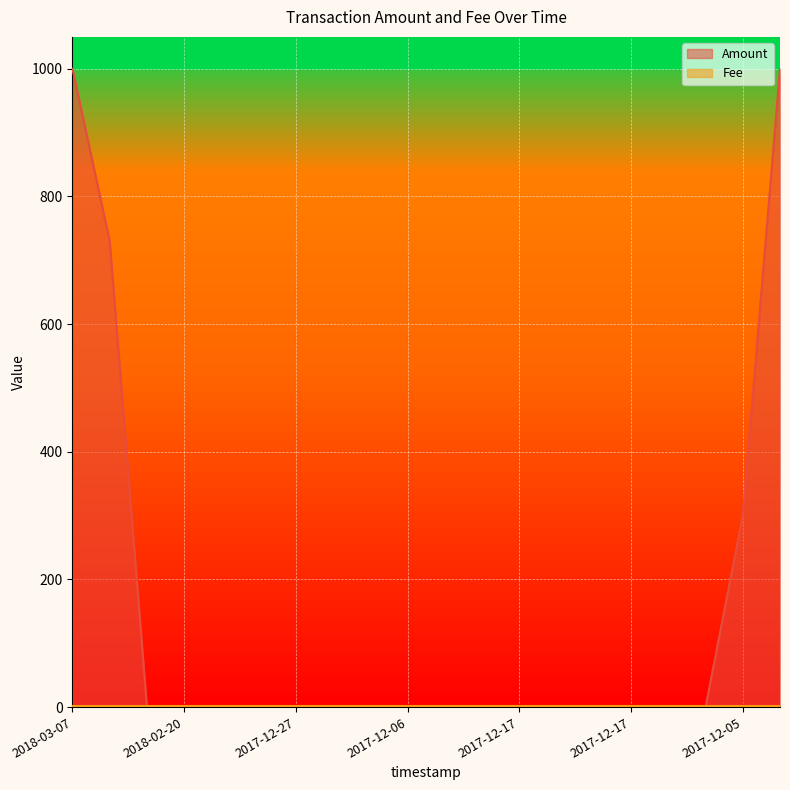

What is the average value?

151.6